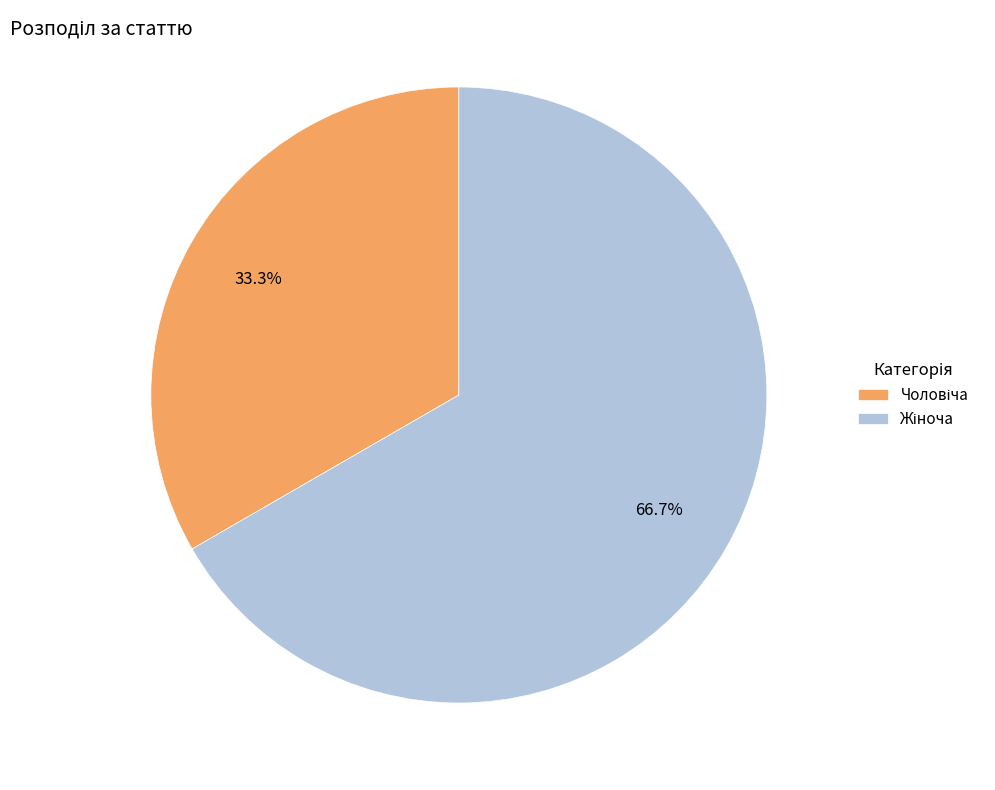

Is there any slice that represents more than half of the pie?

Yes